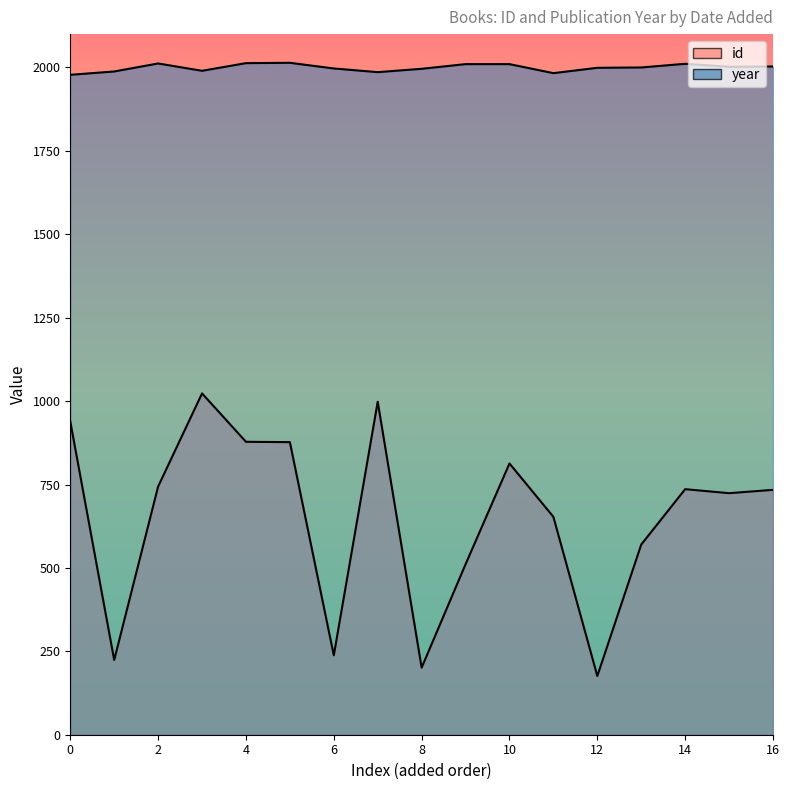

What is the label of the 4th point from the right?

26/02/2011